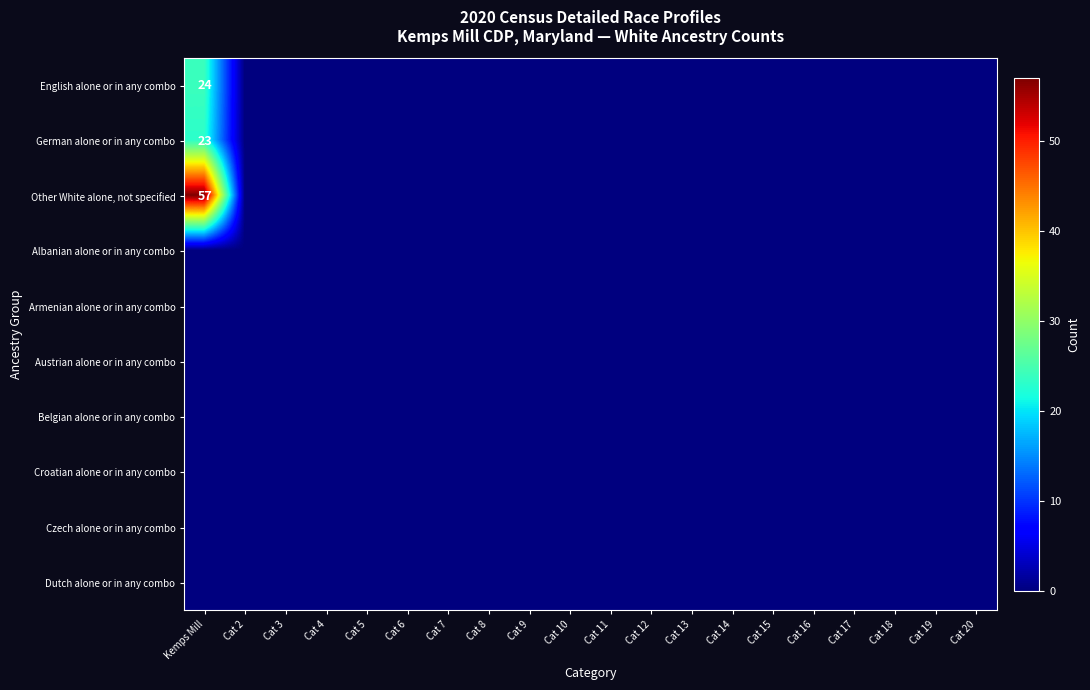

Read the Other White alone, not specified value at Kemps Mill, to the nearest 5.

55